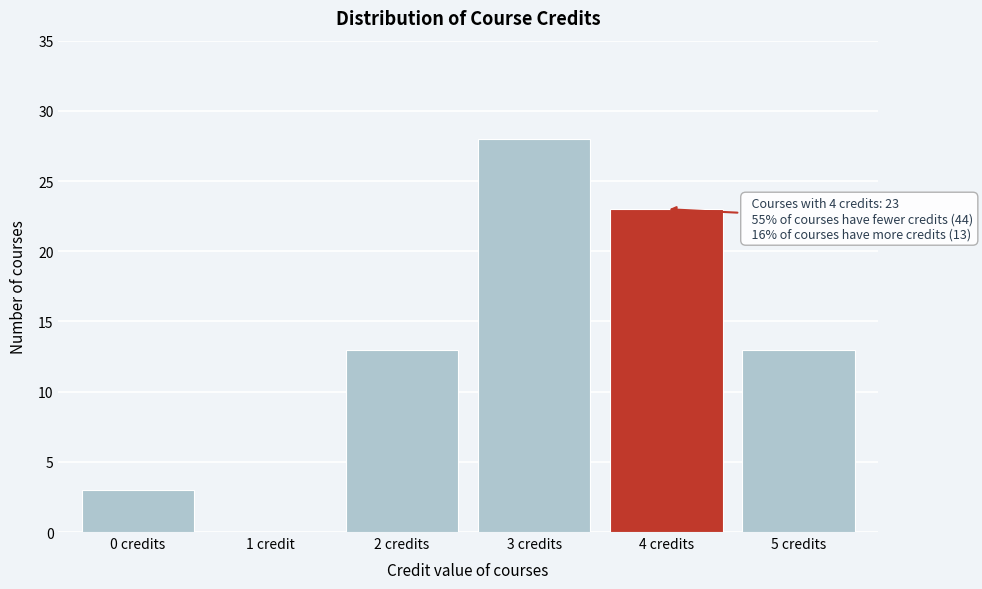

Reading left to right, extract all data points from this chart.

0 credits=3	1 credit=0	2 credits=13	3 credits=28	4 credits=23	5 credits=13